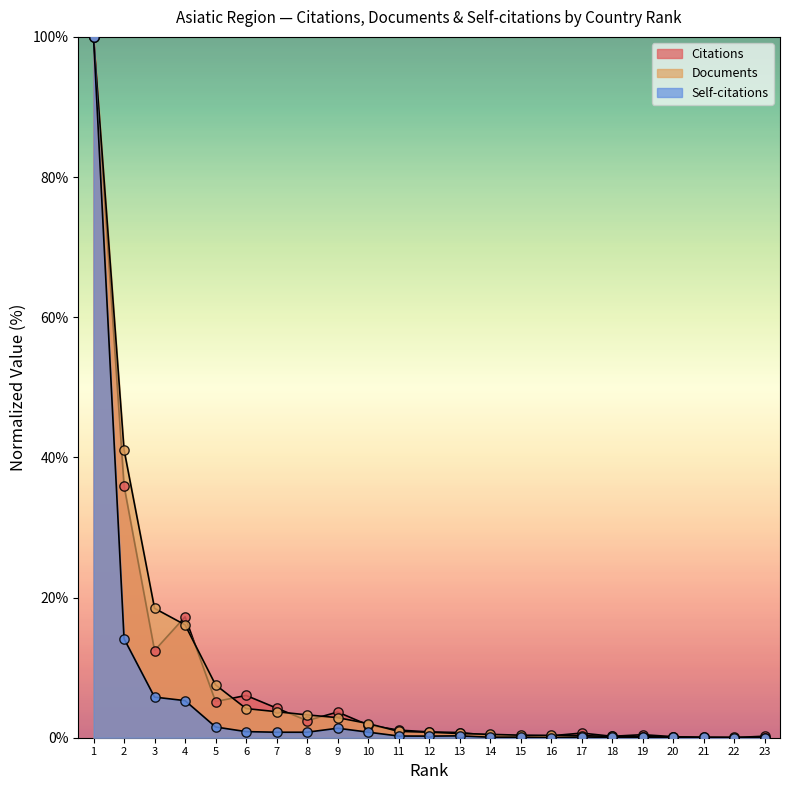

What is the total value across all series at 9?

7.9